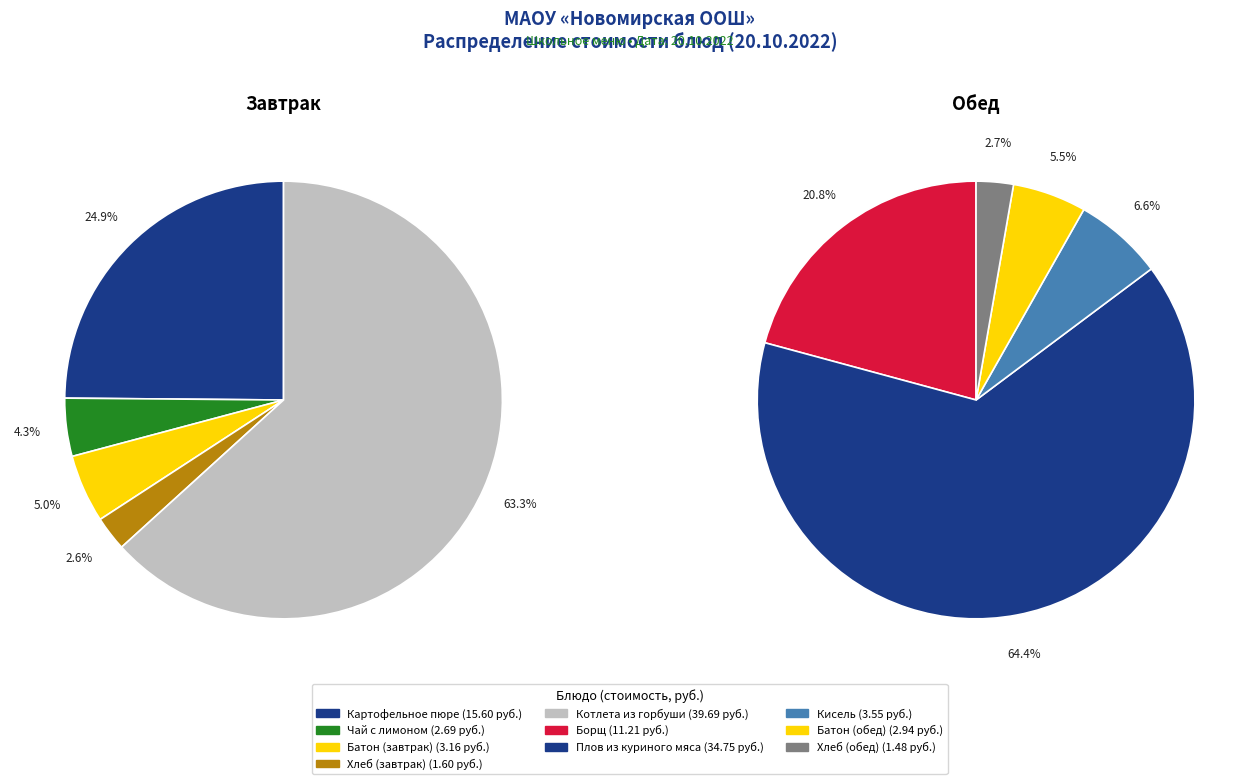

Which has a higher value, Батон (обед) or Плов из куриного мяса?

Плов из куриного мяса